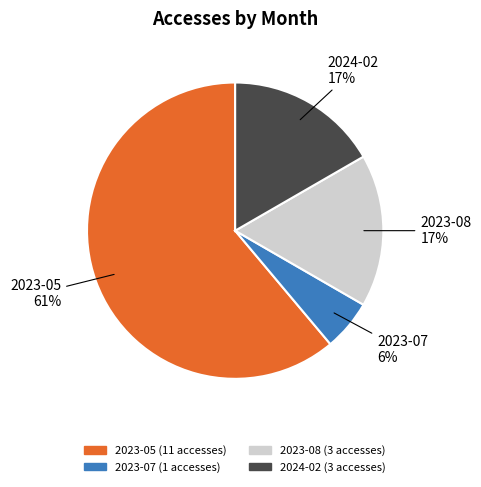

Rank the categories by value from lowest to highest.

2023-07, 2023-08, 2024-02, 2023-05